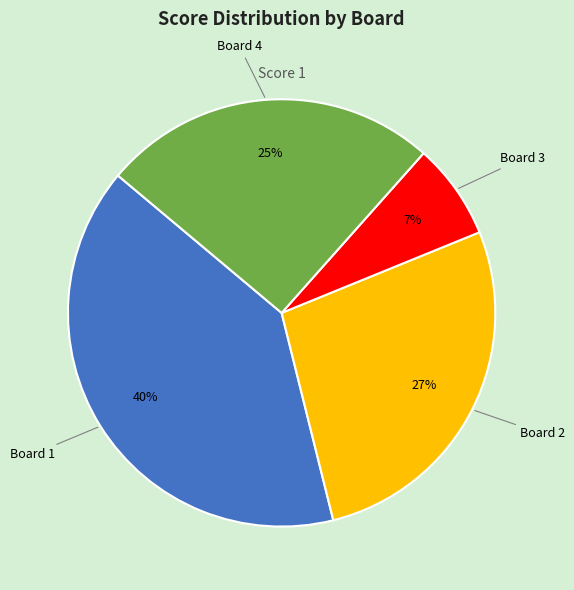

Does any single category account for the majority?

No